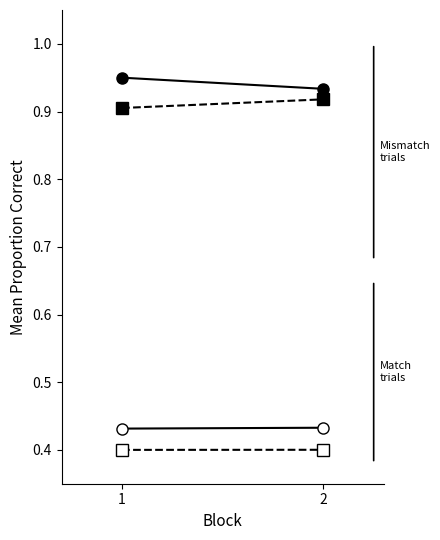

Reading right to left, what are all the values shown in this chart?

col_4 (solid circle): 0.9	1.0
col_5 (solid square): 0.9	0.9
col_6 (open circle): 0.4	0.4
col_7 (open square): 0.4	0.4